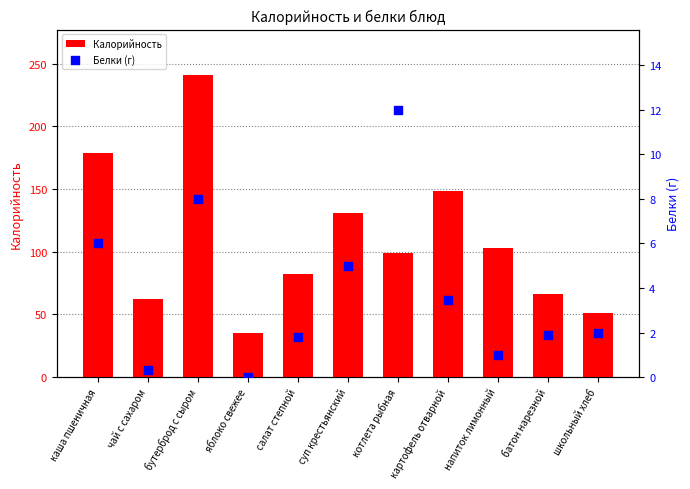

At how many categories does at least one series exceed 211?

1